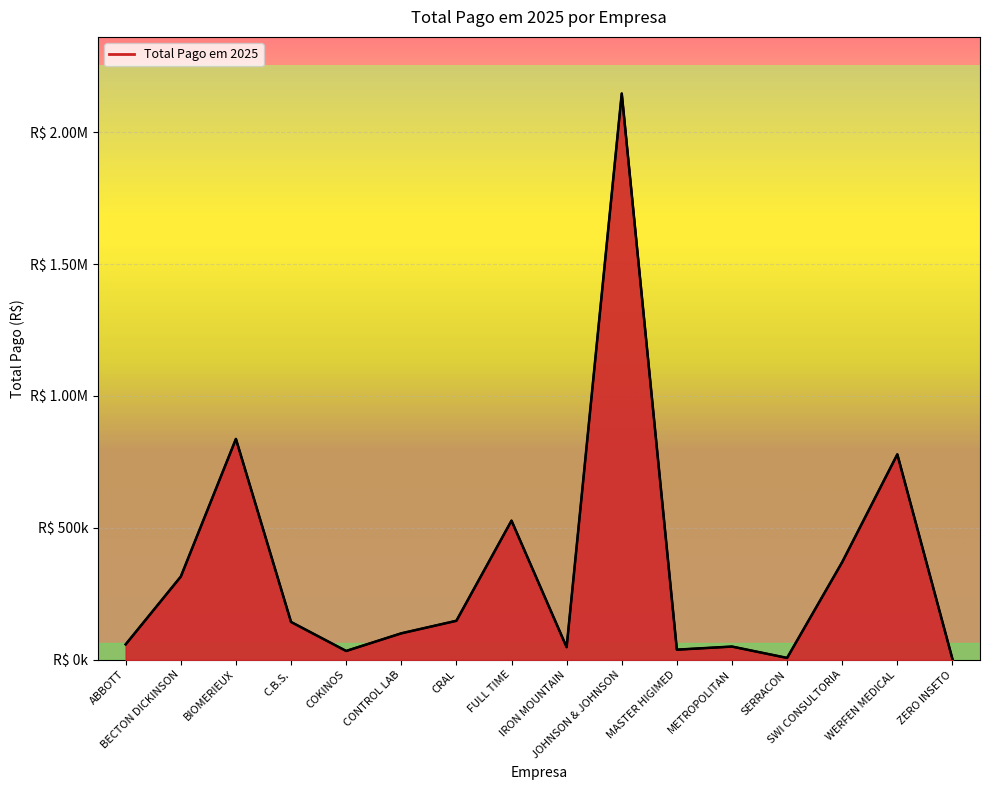

What is the difference between the values at CONTROL LAB and BECTON DICKINSON?

215036.6